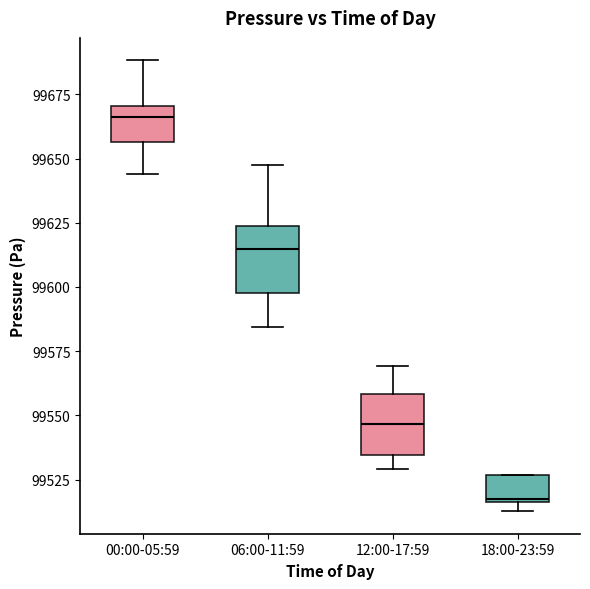

Reading left to right, transcribe this box plot: for each box, give where its median line is, the range the box spans, and where its two whiskers end, as read against the y-axis. The values are not printed on the chart, so give them approximately, as read against the axis.

00:00-05:59: median 99665, box 99655 to 99670, whiskers 99645 to 99690
06:00-11:59: median 99615, box 99600 to 99625, whiskers 99585 to 99650
12:00-17:59: median 99545, box 99535 to 99560, whiskers 99530 to 99570
18:00-23:59: median 99515, box 99515 to 99525, whiskers 99515 (just below the box's lower edge) to 99525